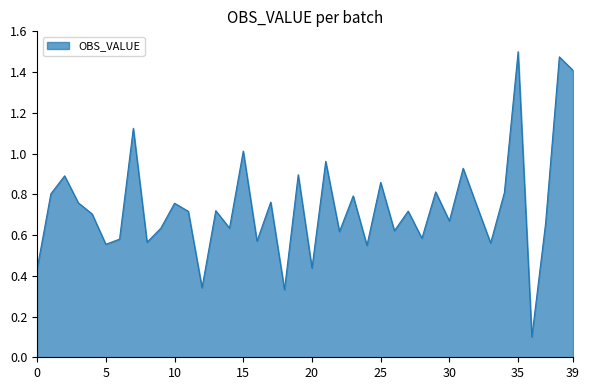

What is the difference between the maximum and minimum values?

1.4